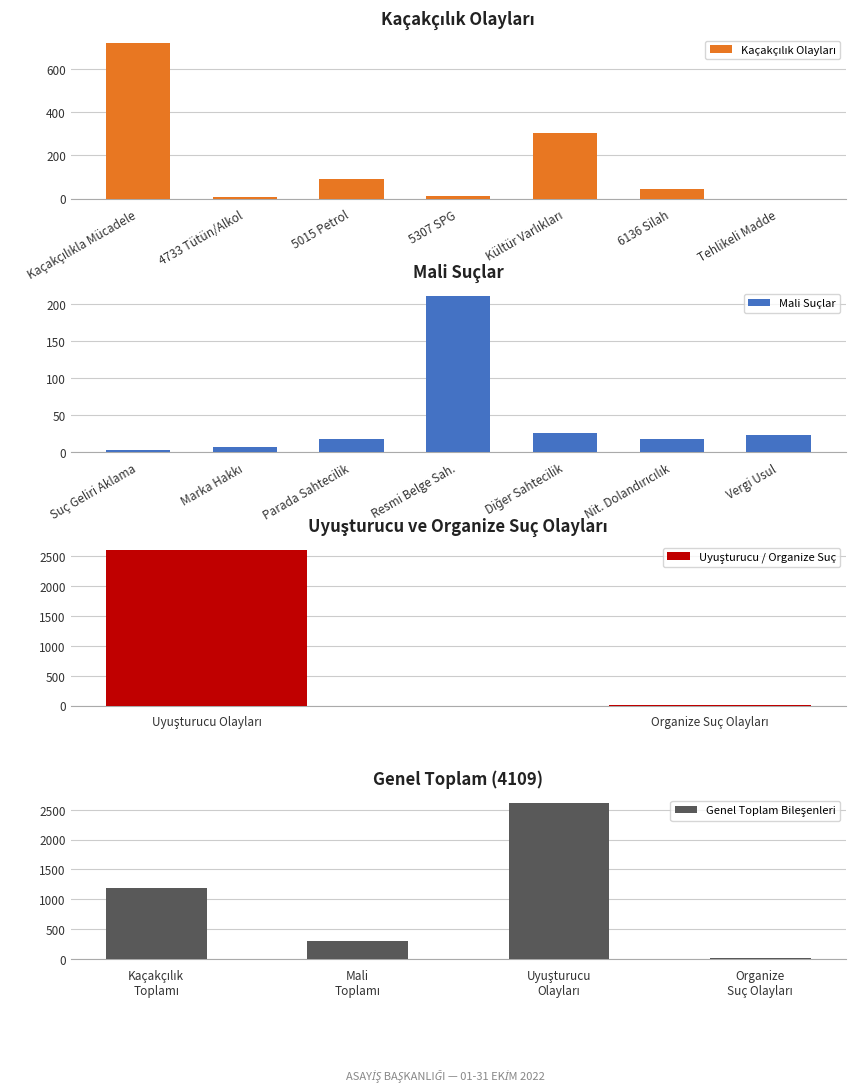

Are the bars horizontal?

No